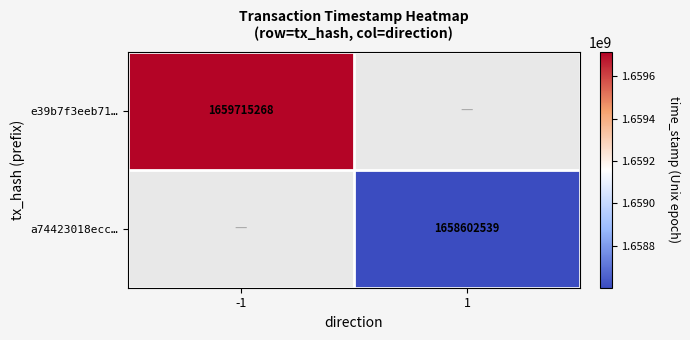

At how many categories does at least one series exceed 1659313897?

1